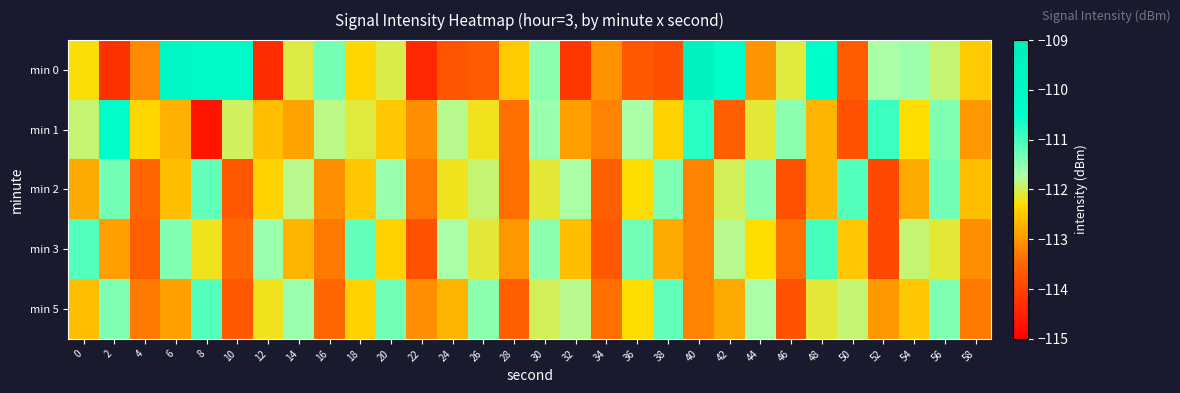

Reading right to left, list all the values displayed in this chart.

min 0: 58=-112.5	56=-111.9	54=-111.6	52=-111.7	50=-113.6	48=-110.4	46=-112.1	44=-113.0	42=-110.3	40=-109.4	38=-113.8	36=-113.7	34=-113.0	32=-114.2	30=-111.5	28=-112.5	26=-113.6	24=-113.8	22=-114.4	20=-112.0	18=-112.4	16=-111.3	14=-112.1	12=-114.3	10=-110.1	8=-110.1	6=-109.8	4=-113.1	2=-114.3	0=-112.3
min 1: 58=-113.0	56=-111.4	54=-112.3	52=-110.9	50=-113.8	48=-112.7	46=-111.5	44=-112.1	42=-113.6	40=-110.8	38=-112.4	36=-111.7	34=-113.2	32=-112.9	30=-111.6	28=-113.4	26=-112.2	24=-111.8	22=-113.1	20=-112.5	18=-112.1	16=-111.8	14=-112.9	12=-112.6	10=-112.0	8=-114.7	6=-112.7	4=-112.4	2=-110.3	0=-111.9
min 2: 58=-112.6	56=-111.3	54=-112.8	52=-113.9	50=-111.1	48=-112.7	46=-113.8	44=-111.5	42=-112.0	40=-113.2	38=-111.4	36=-112.3	34=-113.6	32=-111.7	30=-112.1	28=-113.4	26=-111.9	24=-112.2	22=-113.3	20=-111.6	18=-112.5	16=-113.1	14=-111.8	12=-112.4	10=-113.7	8=-111.2	6=-112.6	4=-113.5	2=-111.3	0=-112.8
min 3: 58=-113.1	56=-112.1	54=-111.9	52=-113.9	50=-112.5	48=-111.0	46=-113.4	44=-112.3	42=-111.8	40=-113.2	38=-112.8	36=-111.3	34=-113.7	32=-112.6	30=-111.5	28=-113.0	26=-112.1	24=-111.7	22=-113.8	20=-112.4	18=-111.2	16=-113.3	14=-112.7	12=-111.6	10=-113.5	8=-112.2	6=-111.4	4=-113.6	2=-112.9	0=-111.1
min 5: 58=-113.3	56=-111.4	54=-112.5	52=-113.0	50=-111.9	48=-112.1	46=-113.8	44=-111.7	42=-112.8	40=-113.2	38=-111.2	36=-112.3	34=-113.4	32=-111.8	30=-112.0	28=-113.6	26=-111.5	24=-112.7	22=-113.1	20=-111.3	18=-112.4	16=-113.5	14=-111.6	12=-112.2	10=-113.7	8=-111.1	6=-112.9	4=-113.3	2=-111.4	0=-112.6